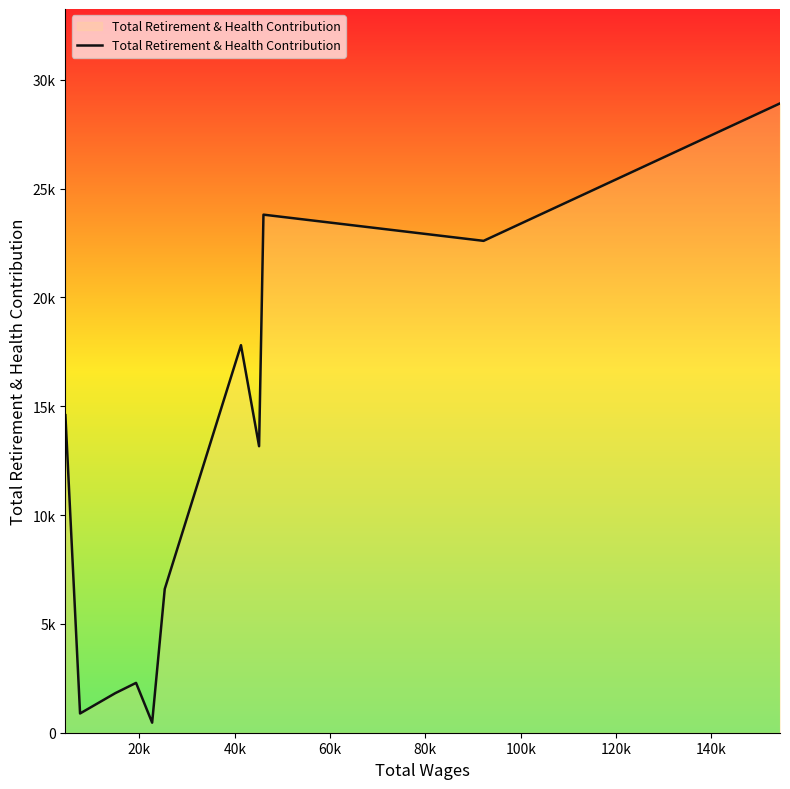

What is the maximum value shown in the chart?

28916